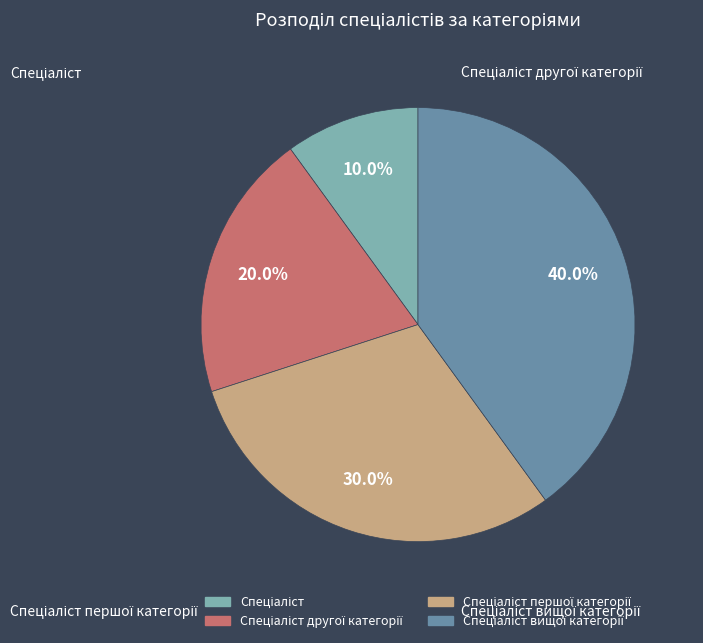

Is there a majority slice in this chart?

No